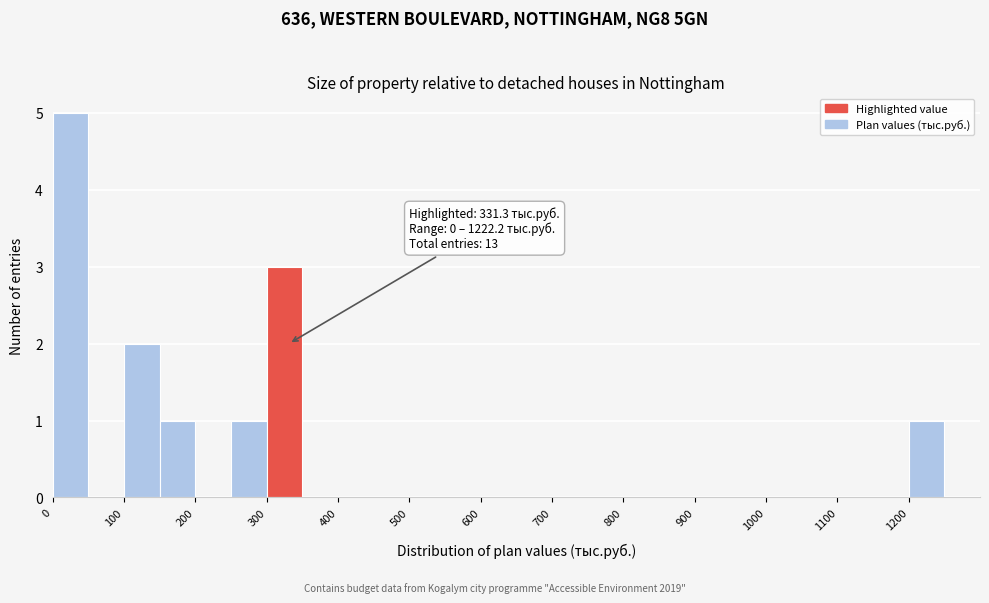

Over which range of the x-axis is the bar tallest?

0 to 50